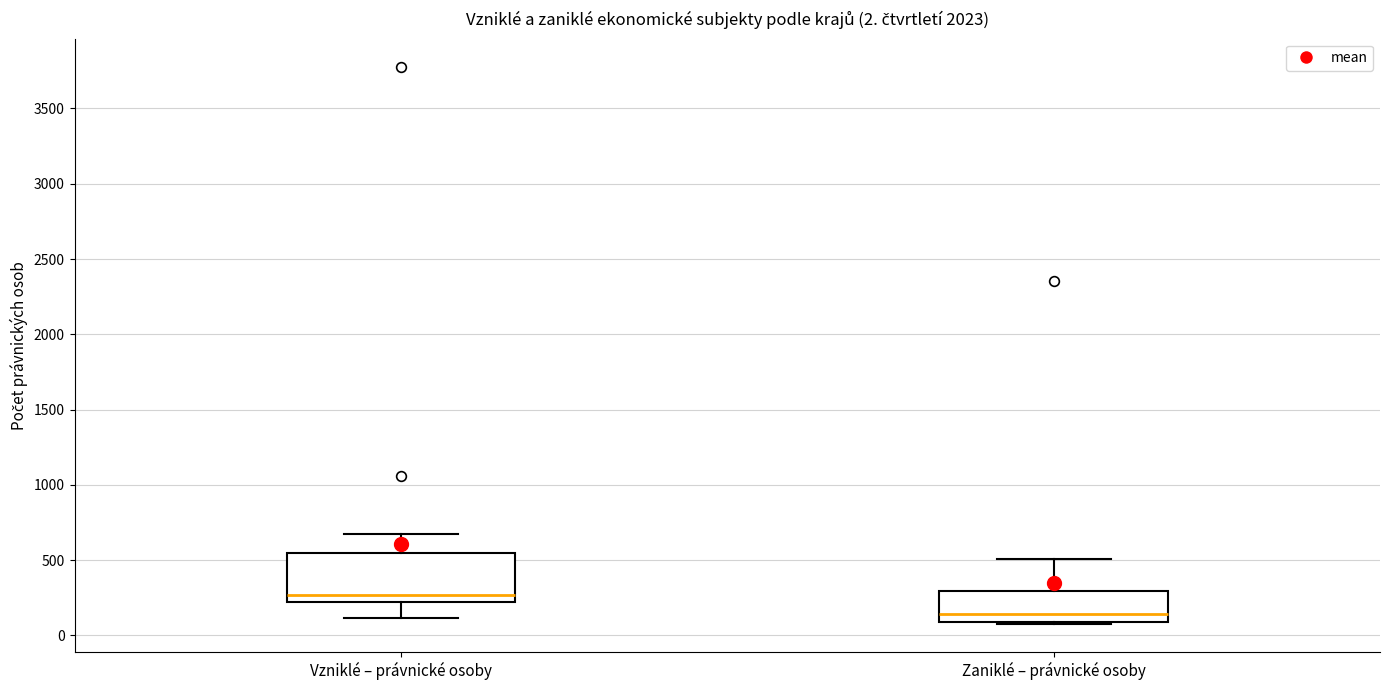

Which box is the tallest, from its lower edge to its upper edge?

Vzniklé – právnické osoby